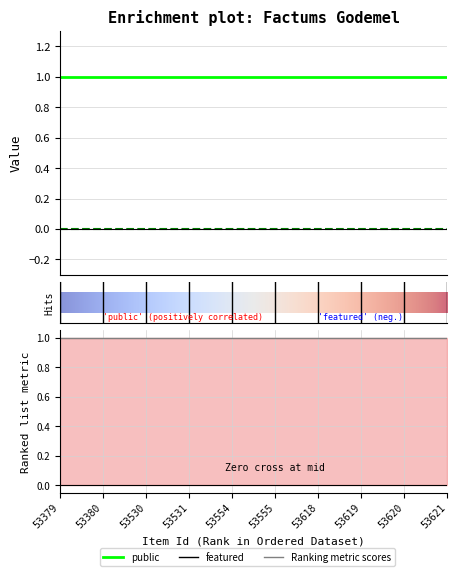

True or false: public and featured cross at least once.

False